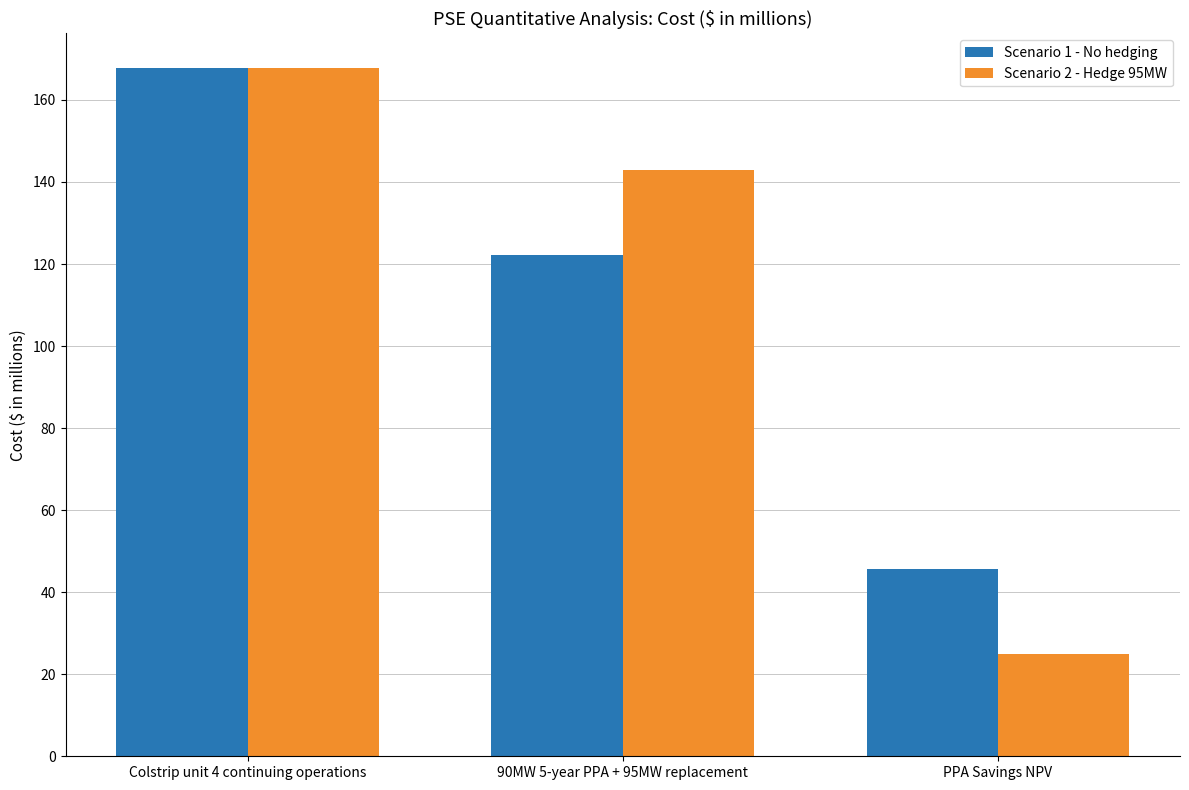

How many bars are there in each group?

2